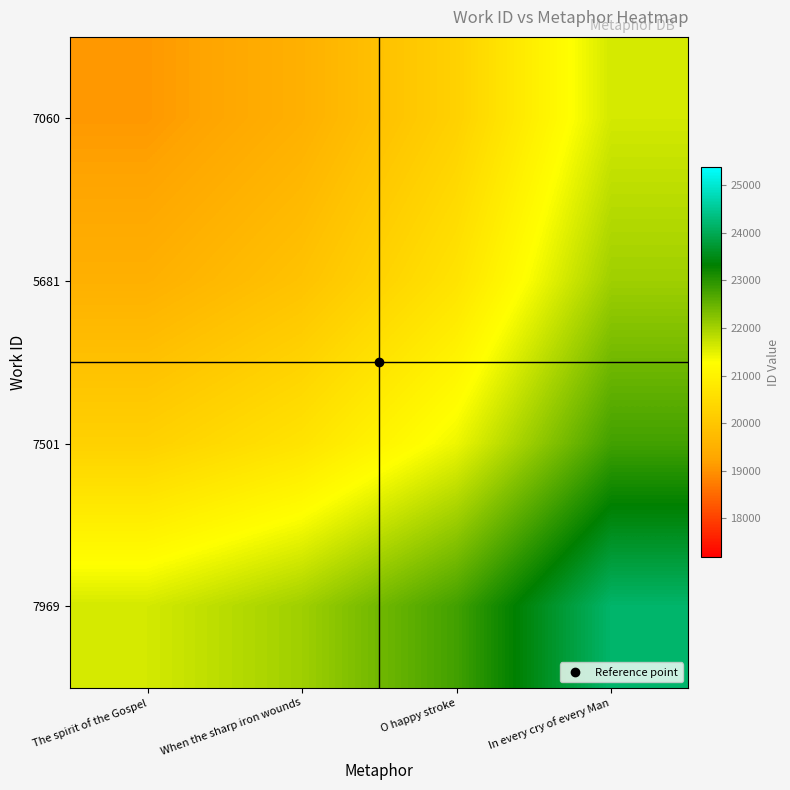

What is the total value across all series at In every cry of every Man?

90648.0